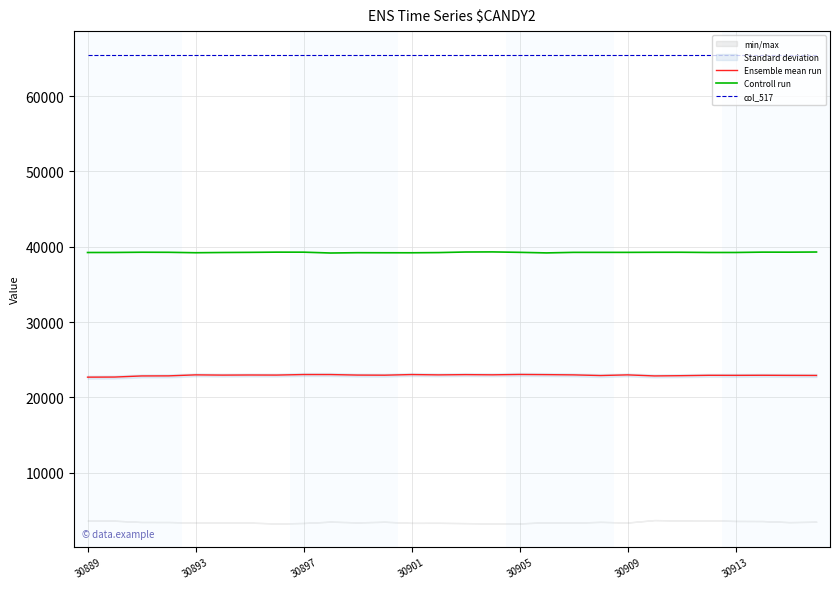

True or false: col_517 has more than 0 interior local peaks.

False